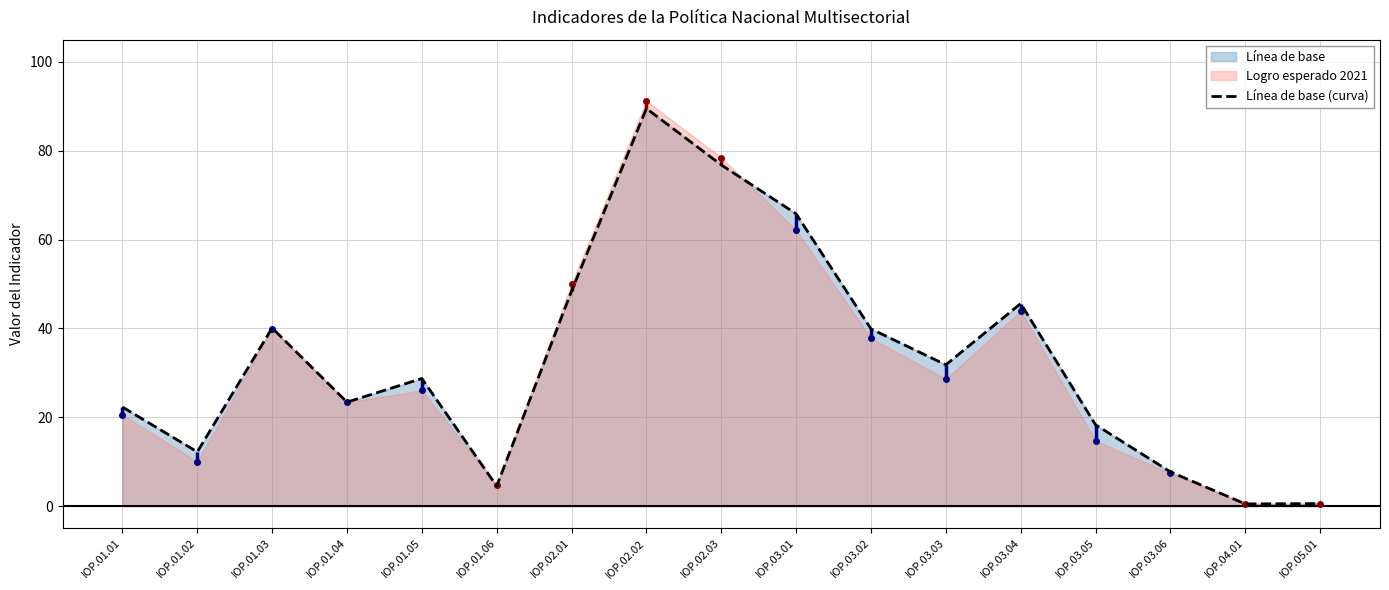

Is it true that the value at IOP.01.01 is 22.3?

True